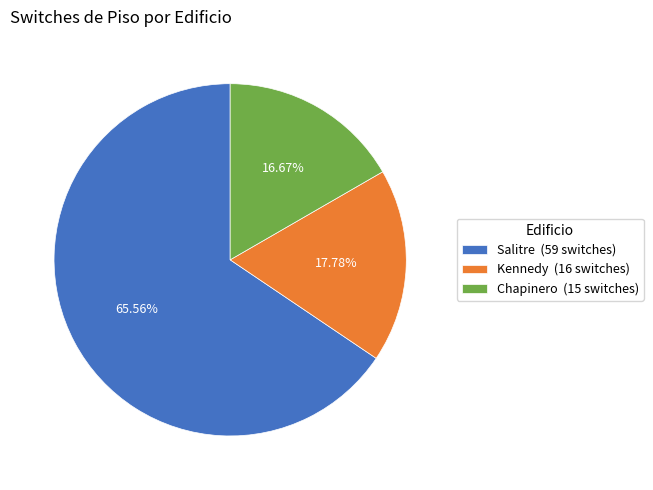

Count the number of slices in the pie.

3